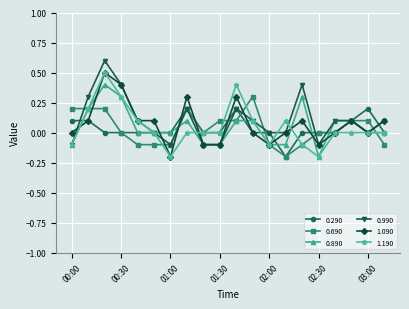

True or false: 0.890 and 0.690 intersect in this chart.

True